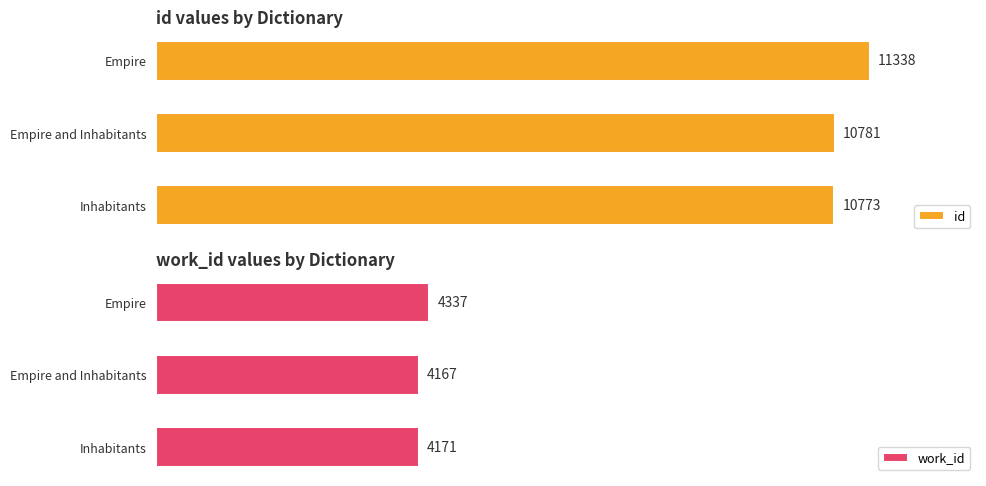

What is the maximum value shown in the chart?

11338